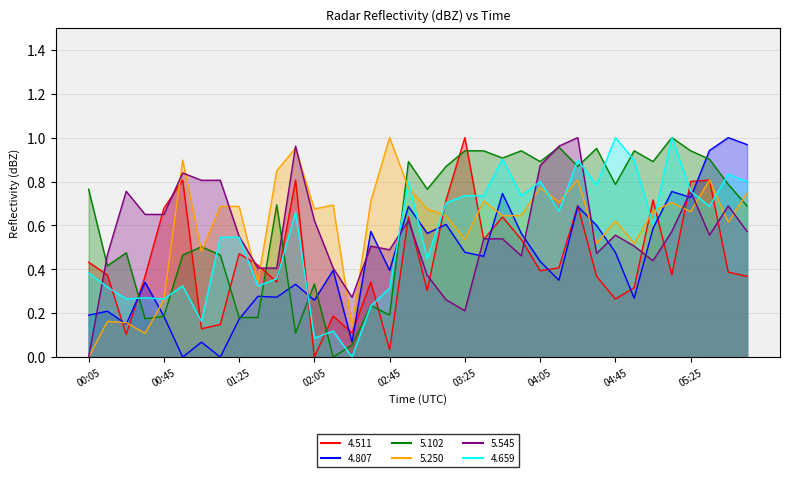

In 5.250, how many points are higher than both neighbors (excluding endpoints)?

11